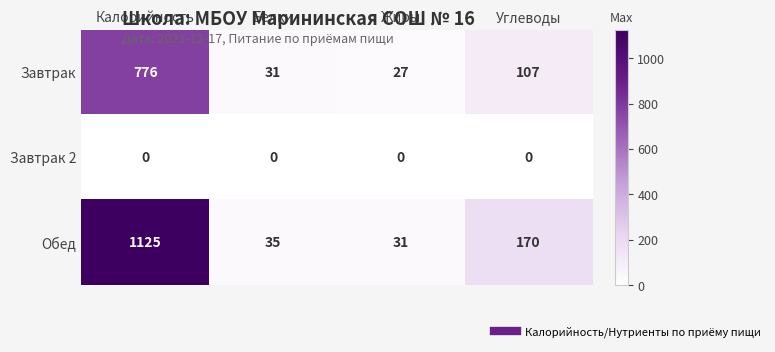

What is the spread (max minus min) of values at Углеводы?

170